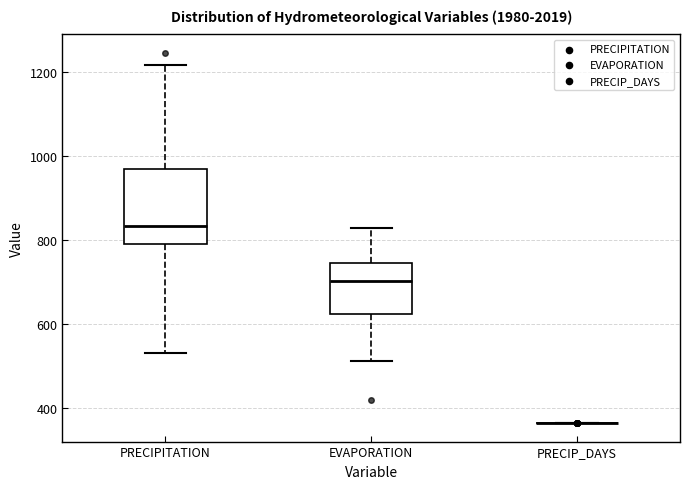

Reading left to right, transcribe this box plot: for each box, give where its median line is, the range the box spans, and where its two whiskers end, as read against the y-axis. The values are not printed on the chart, so give them approximately, as read against the axis.

PRECIPITATION: median 840, box 780 to 960, whiskers 540 to 1220
EVAPORATION: median 700, box 620 to 740, whiskers 520 to 820
PRECIP_DAYS: box collapsed to a line at 360, whiskers 360 to 360